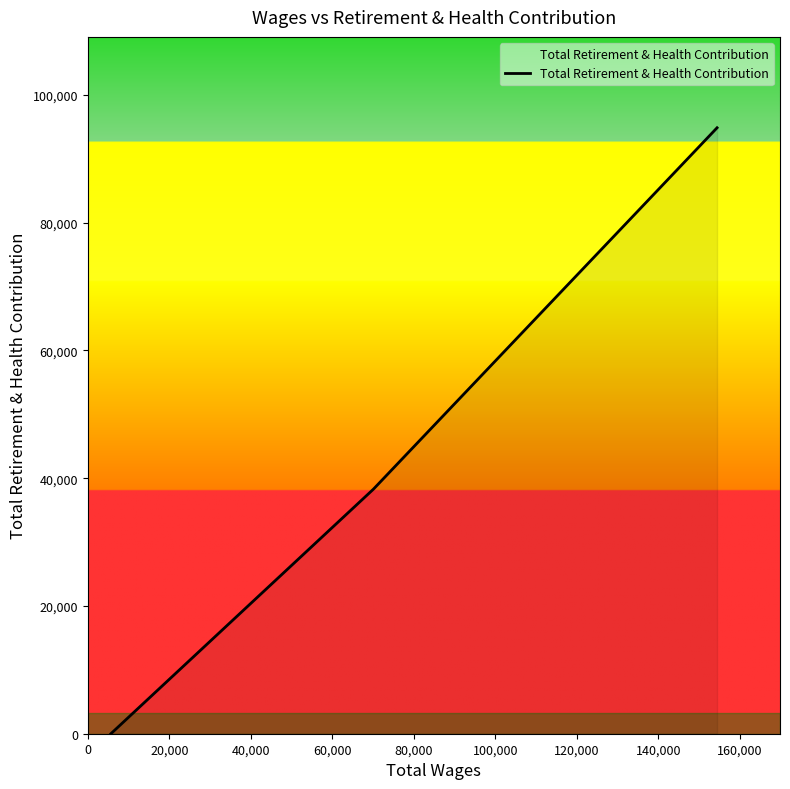

Count the number of data series in this chart.

1